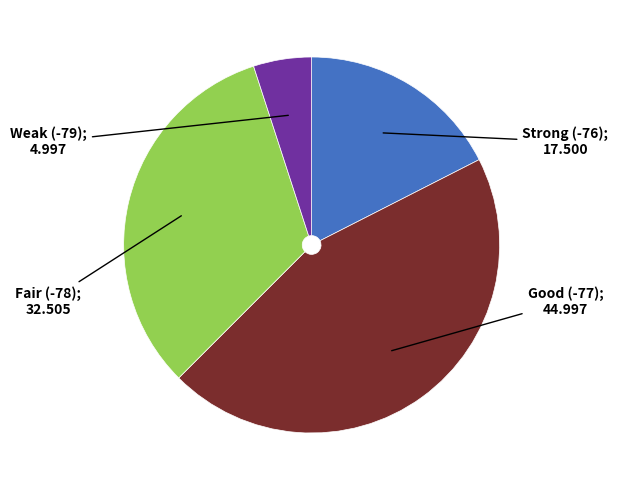

Is there a majority slice in this chart?

No